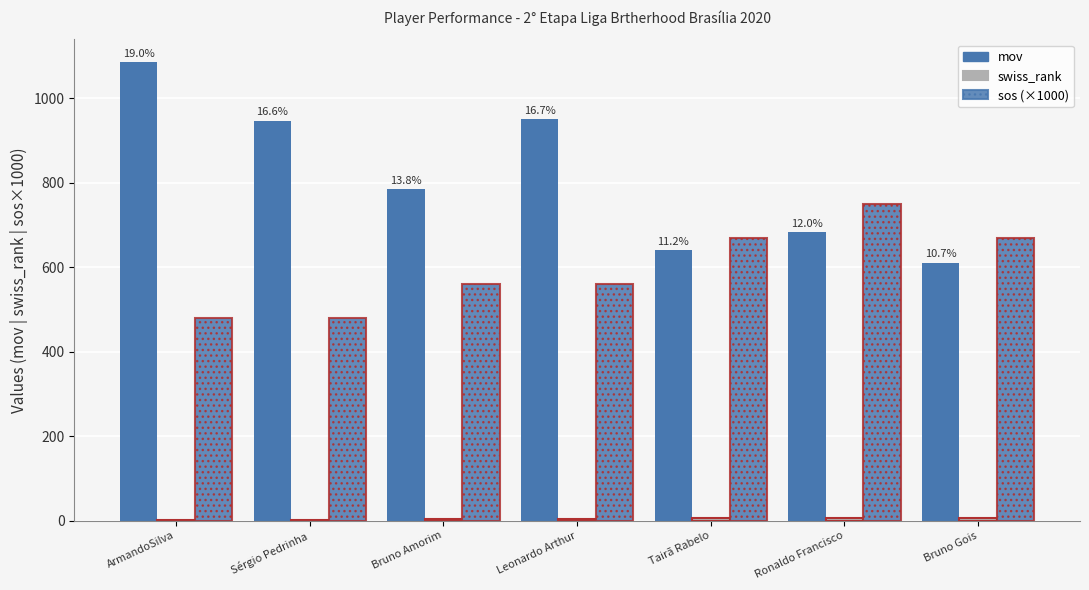

Are the bars grouped side by side (vs. stacked)?

Yes